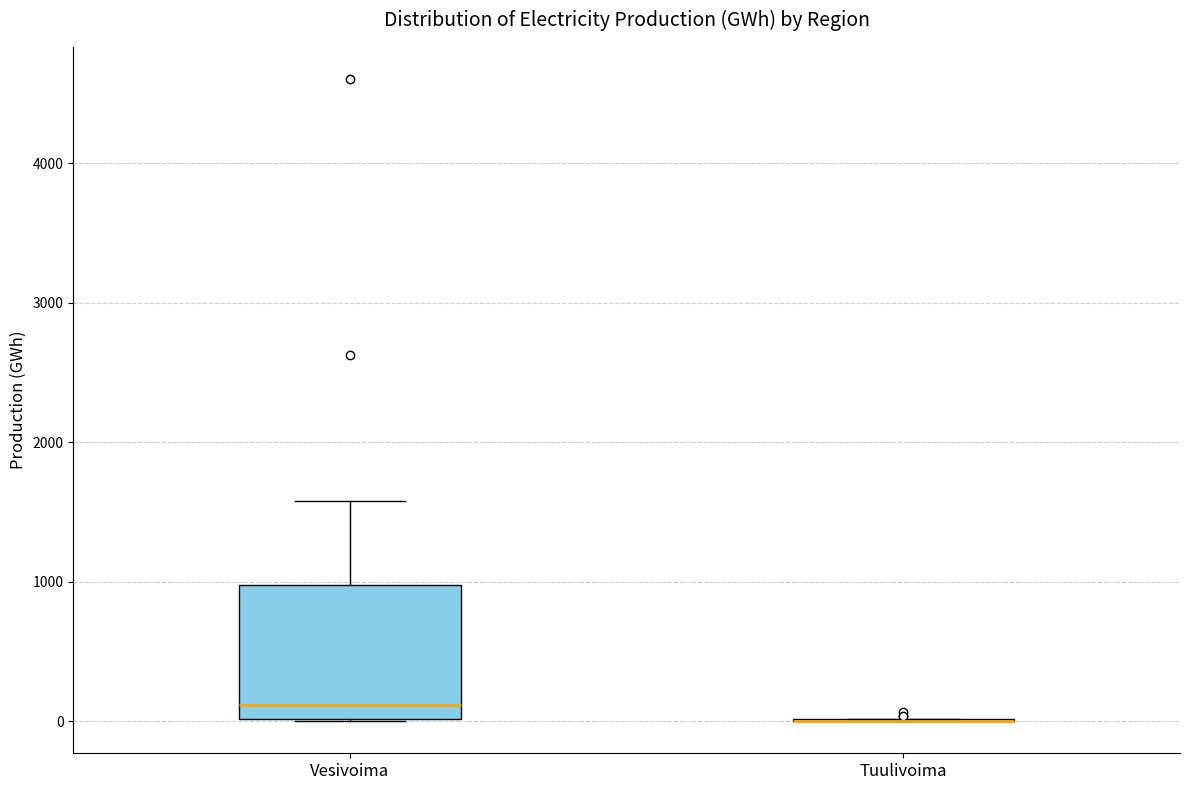

Reading left to right, read every box against the y-axis: the position of its median line, the range the box covers, and the ends of its whiskers. The values are not printed on the chart, so give them approximately, as read against the axis.

Vesivoima: median 100, box 0 to 1000, whiskers 0 to 1600
Tuulivoima: box collapsed to a line at 0, whiskers 0 to 0